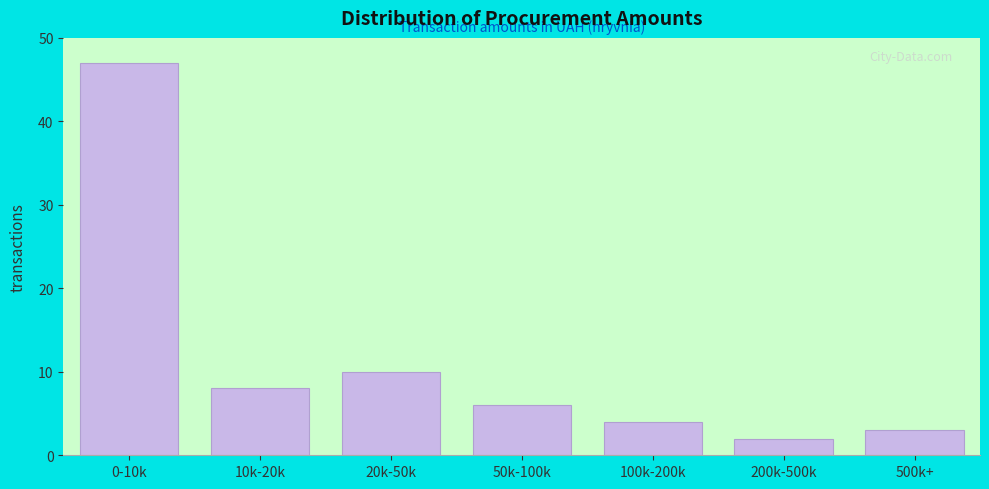

Reading left to right, what are all the values shown in this chart?

0-10k=47	10k-20k=8	20k-50k=10	50k-100k=6	100k-200k=4	200k-500k=2	500k+=3